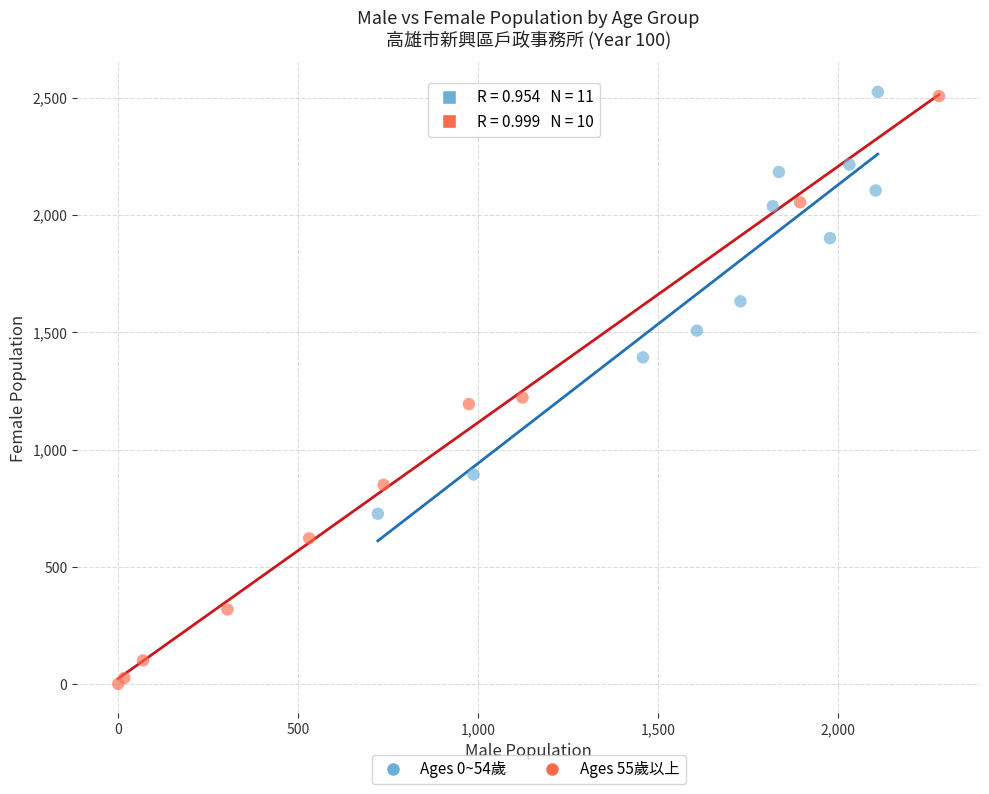

Which series has the largest Y range (max minus min)?

Ages 55歲以上